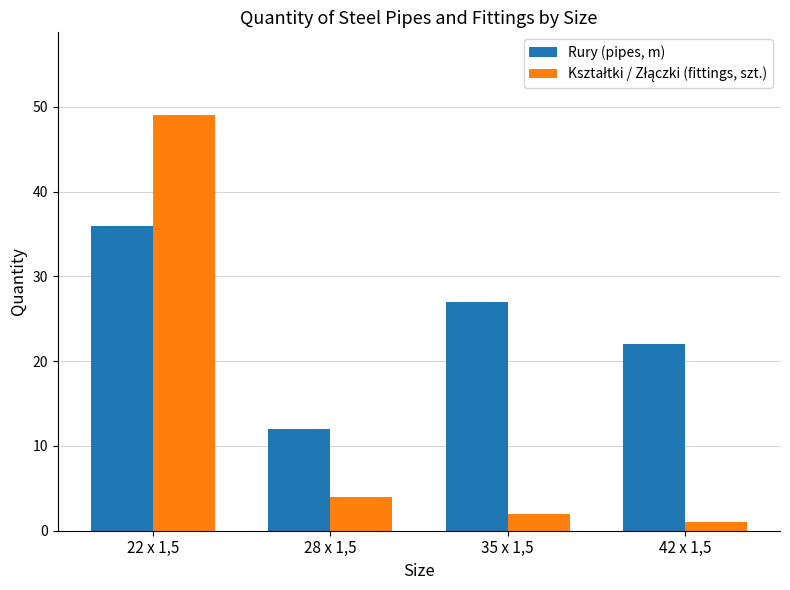

How many categories are shown in the chart?

4